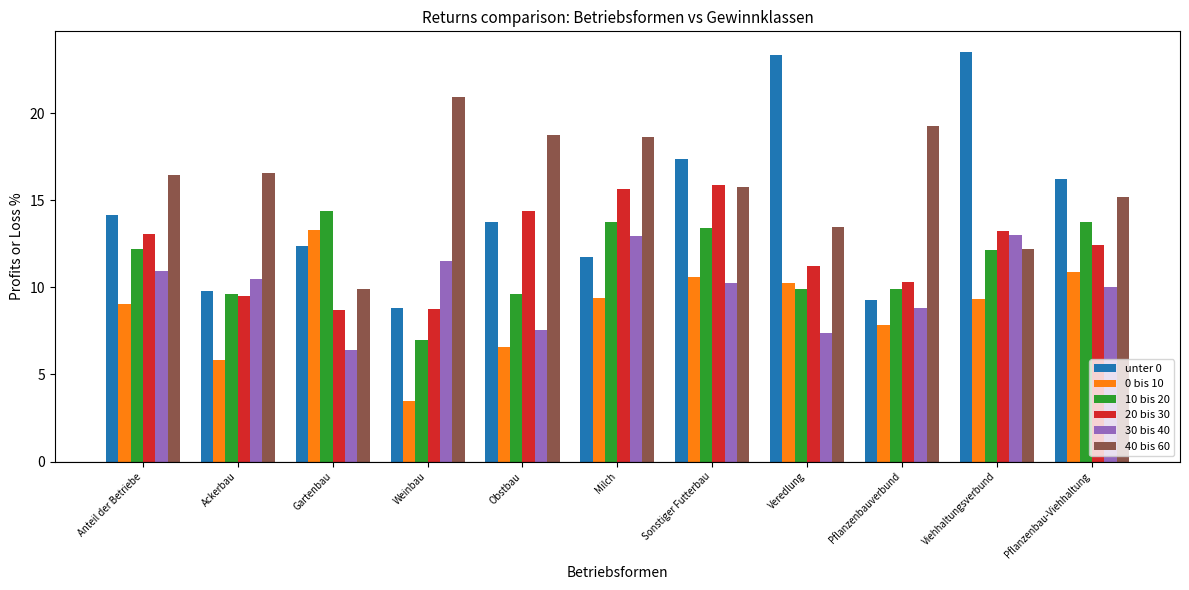

Which series has the widest spread of values?

unter 0